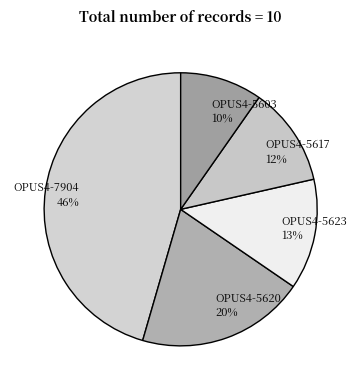

Which slice is the smallest?

OPUS4-5603 10%